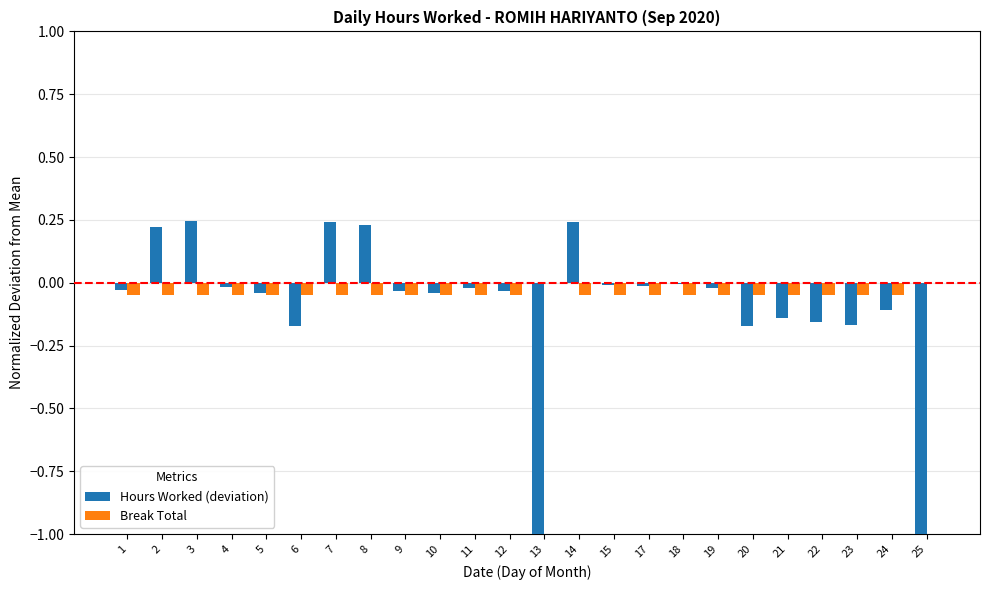

Which series changed the most between 7 and 11?

Hours Worked (deviation)